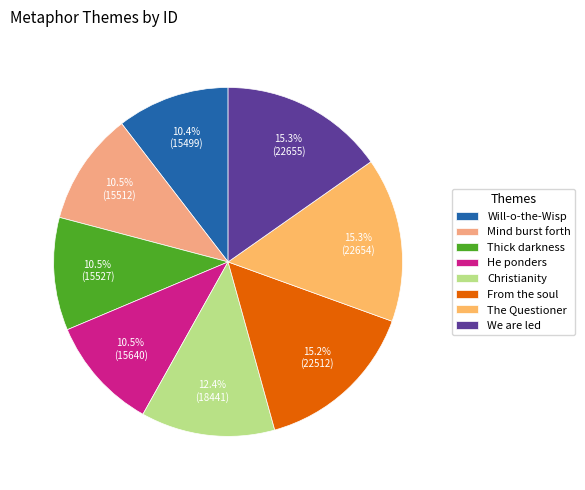

Approximately how many times larger is the value at We are led compared to Thick darkness?

1.5